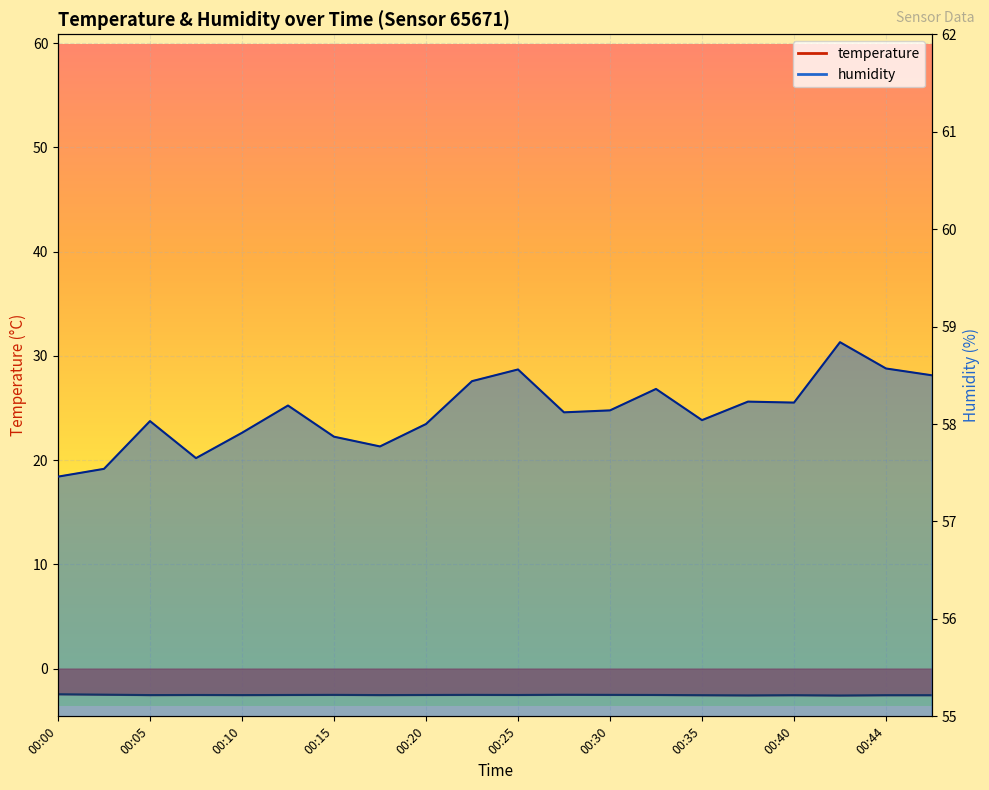

Which series has the largest total across all categories?

humidity